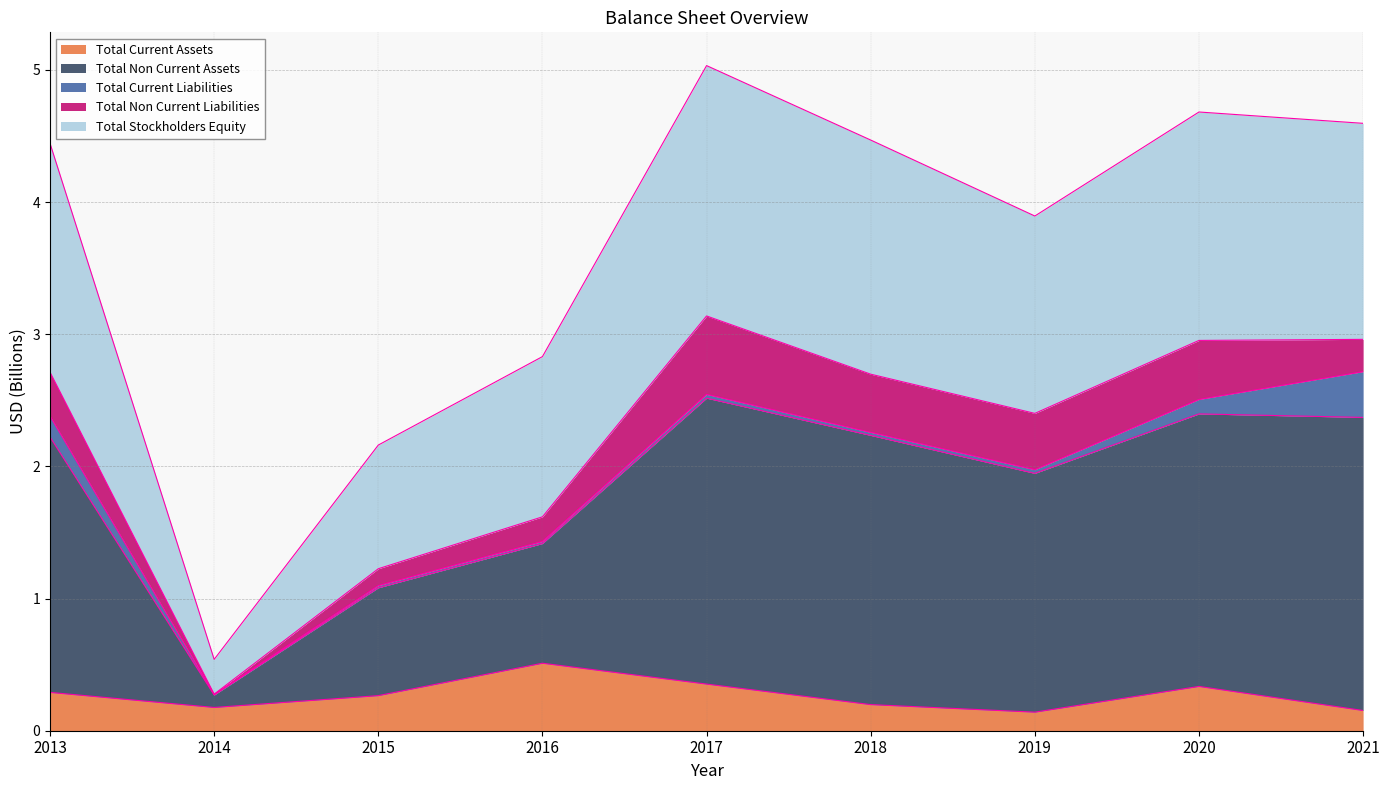

At which category does the chart reach its minimum across all series?

2019